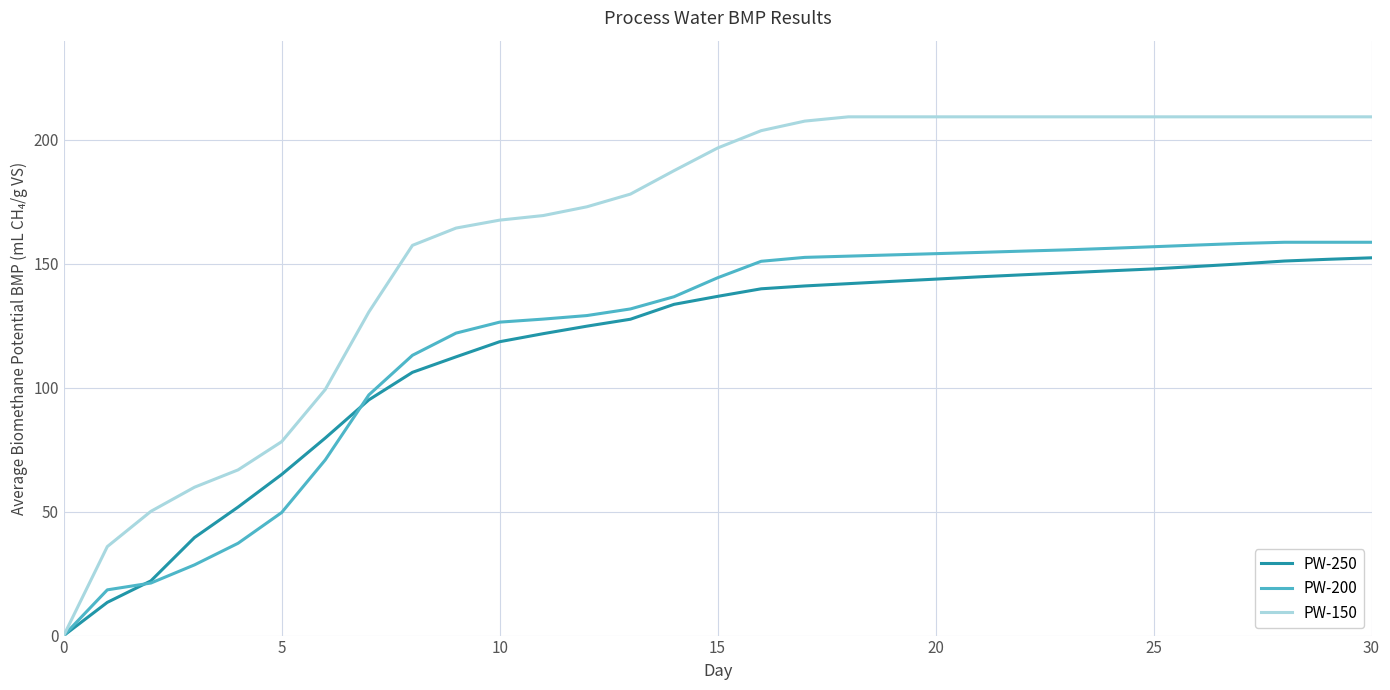

Which series has the largest total across all categories?

PW-150